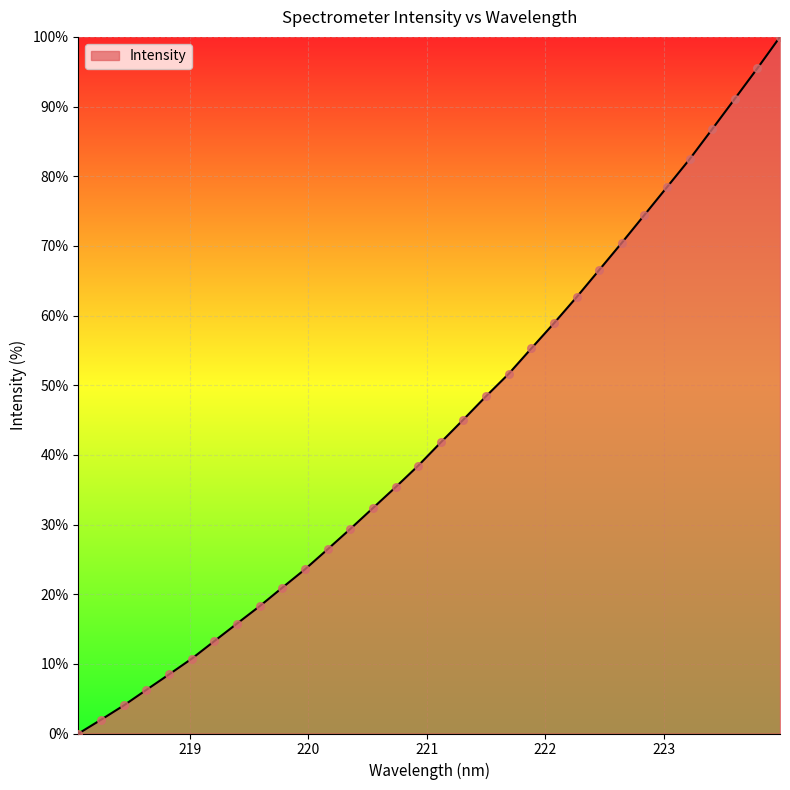

What is the maximum value shown in the chart?

100.0